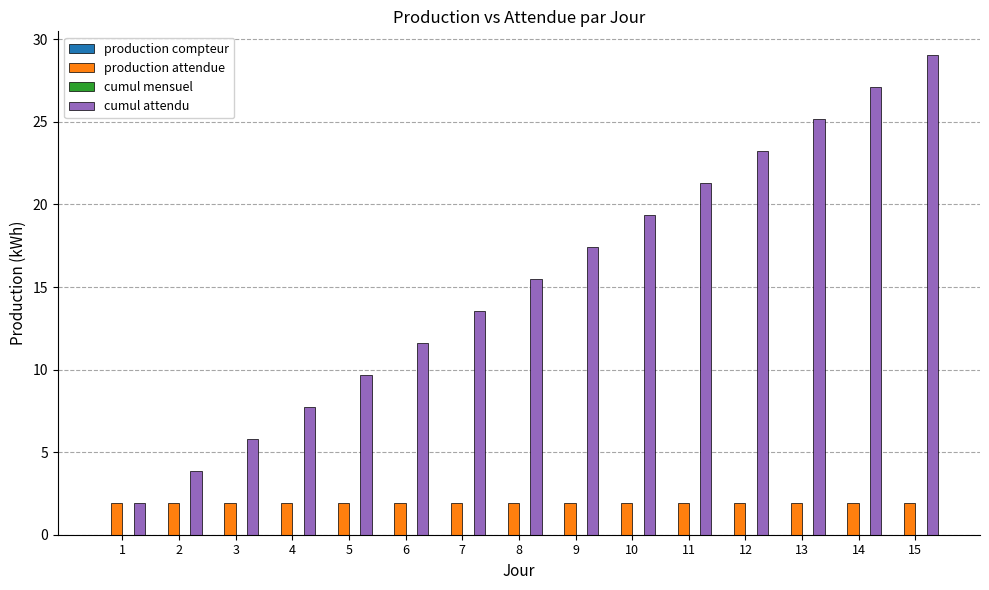

What is the total value across all series at 14?

29.0